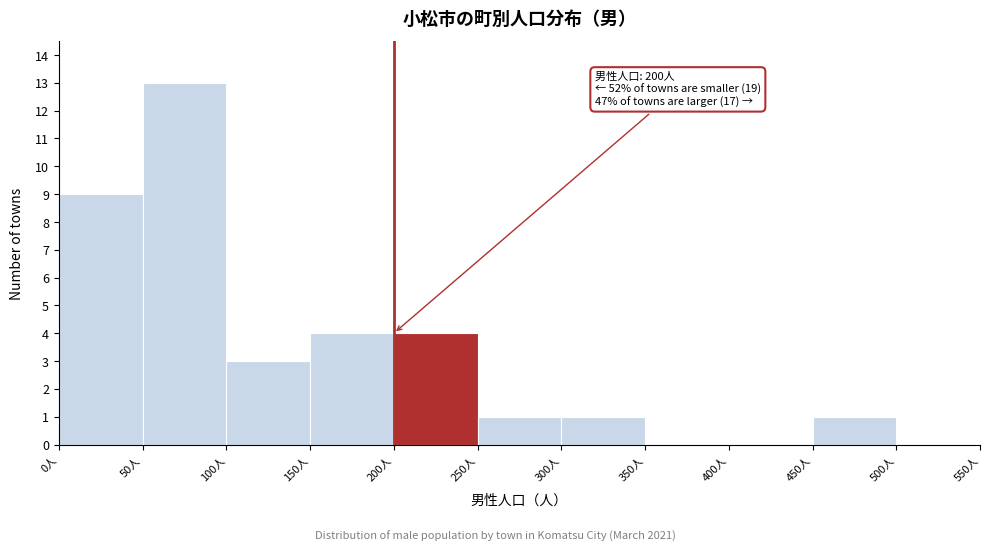

Over which range of the x-axis is the bar tallest?

50 to 100